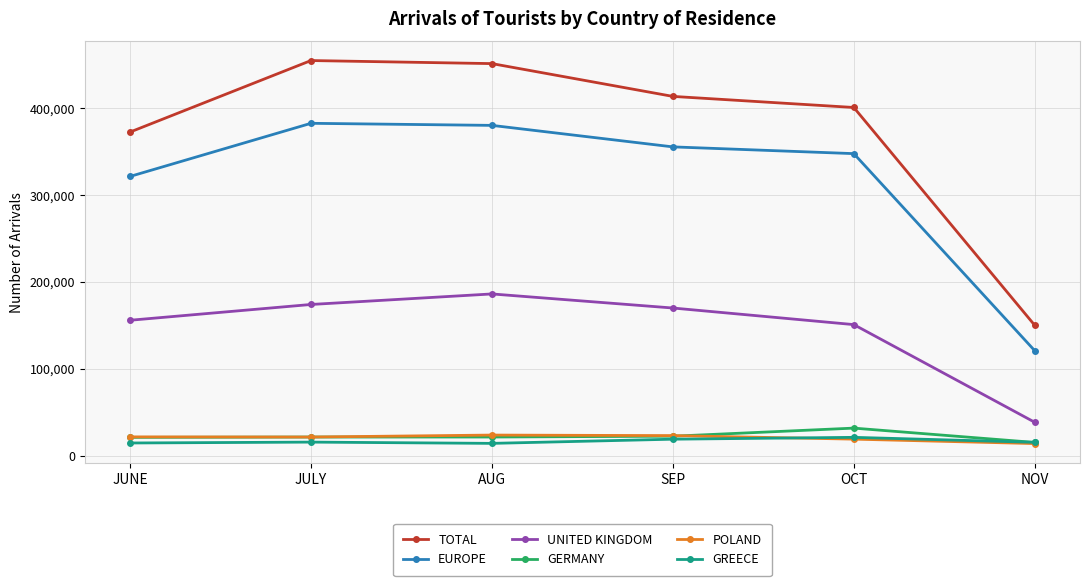

What value does the POLAND series have at JULY?

21285